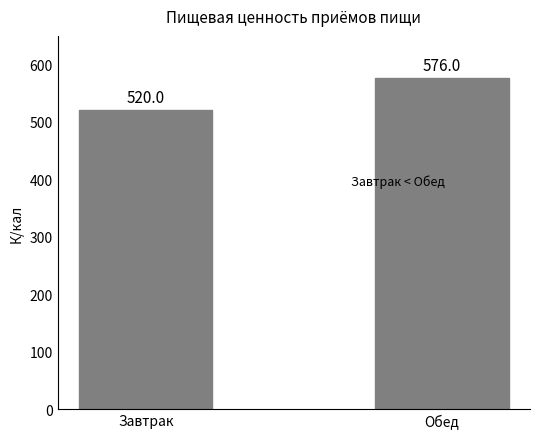

What position from the right is Обед?

1